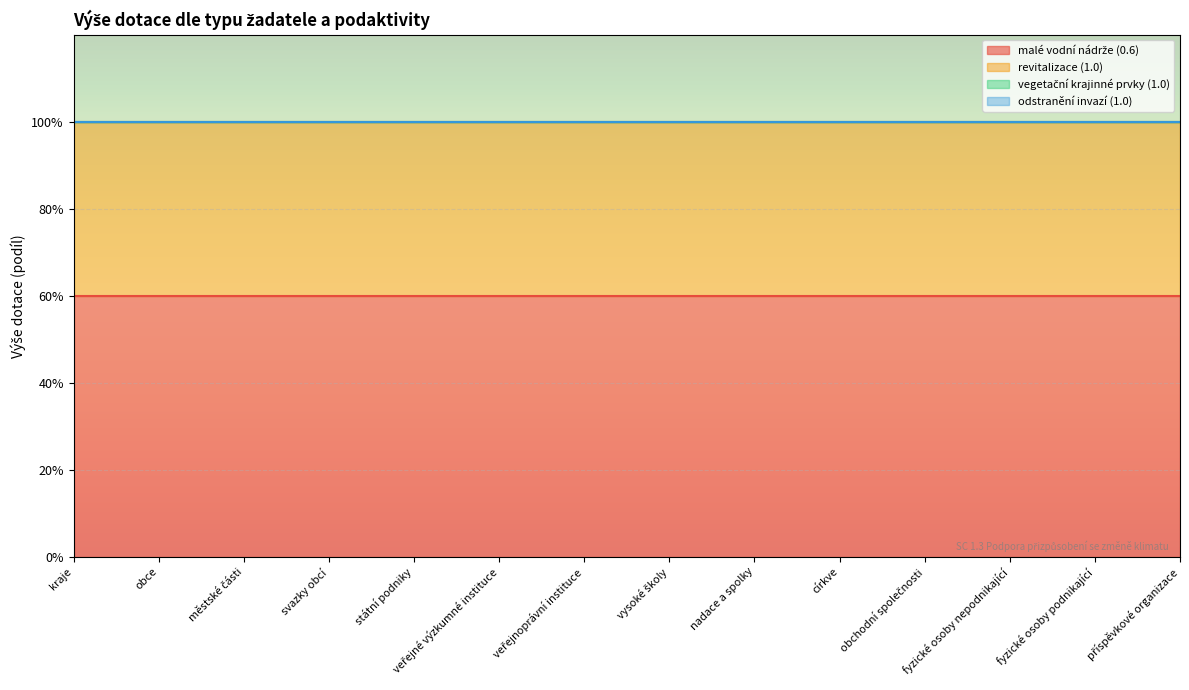

Which has a higher value, fyzické osoby podnikající or svazky obcí?

fyzické osoby podnikající